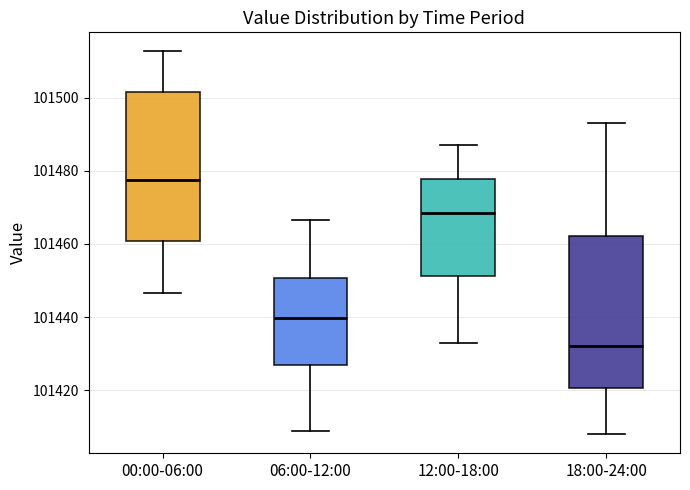

Where does the lower whisker of the box for 12:00-18:00 end on the y-axis? The values are not printed on the chart, so give them approximately, as read against the axis.

101434